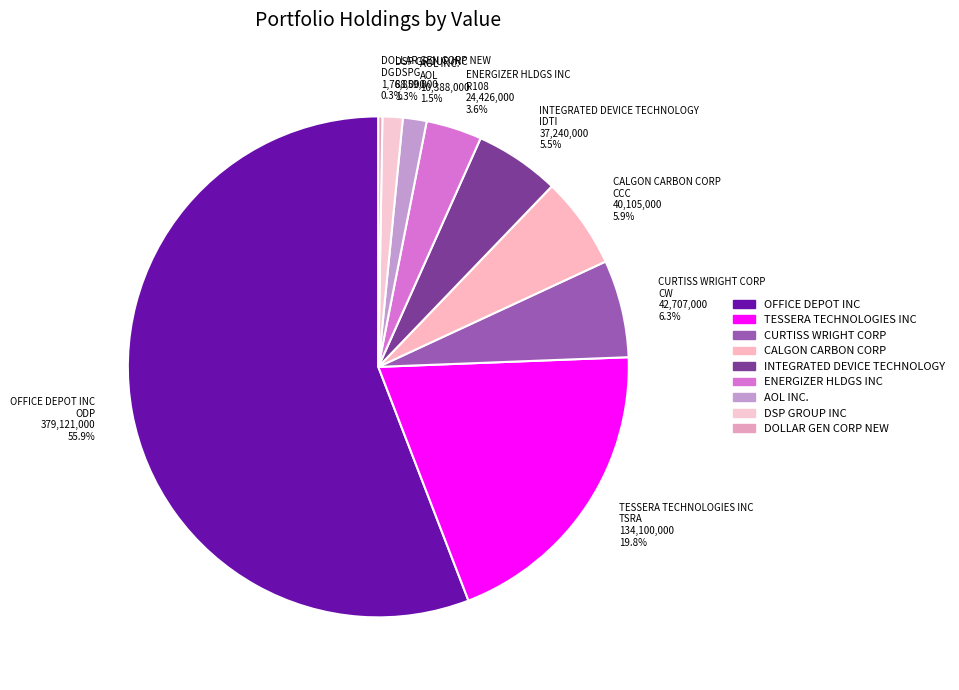

Is there any slice that represents more than half of the pie?

Yes